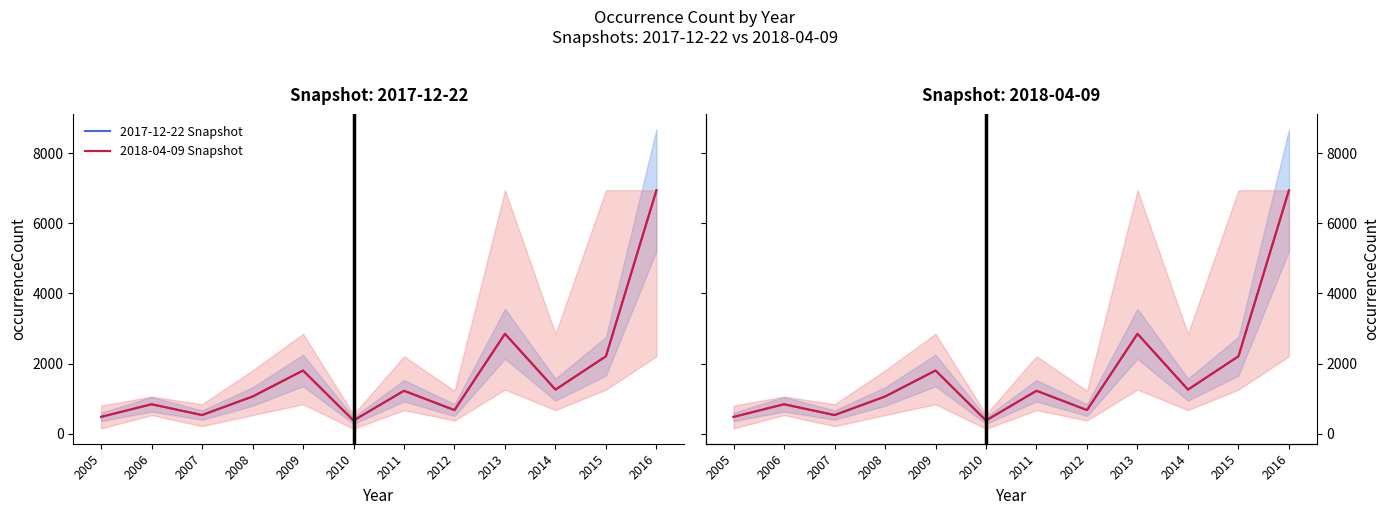

What is the maximum value shown in the chart?

6947